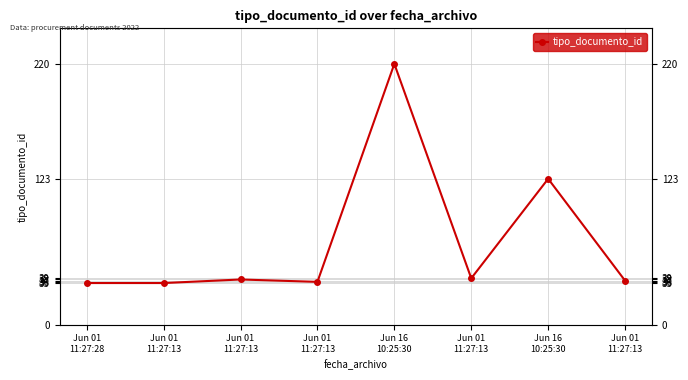

Rank the categories by value from lowest to highest.

Jun 01
11:27:28, Jun 01
11:27:13, Jun 01
11:27:13, Jun 01
11:27:13, Jun 01
11:27:13, Jun 01
11:27:13, Jun 16
10:25:30, Jun 16
10:25:30